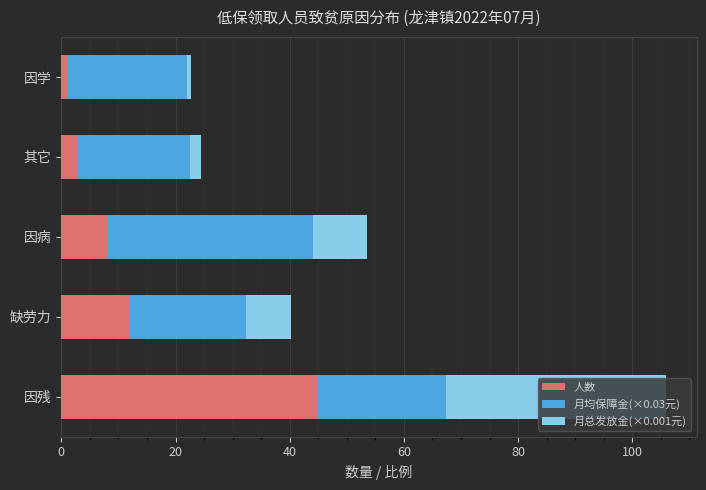

Which category has the highest value in the 人数 series?

因残